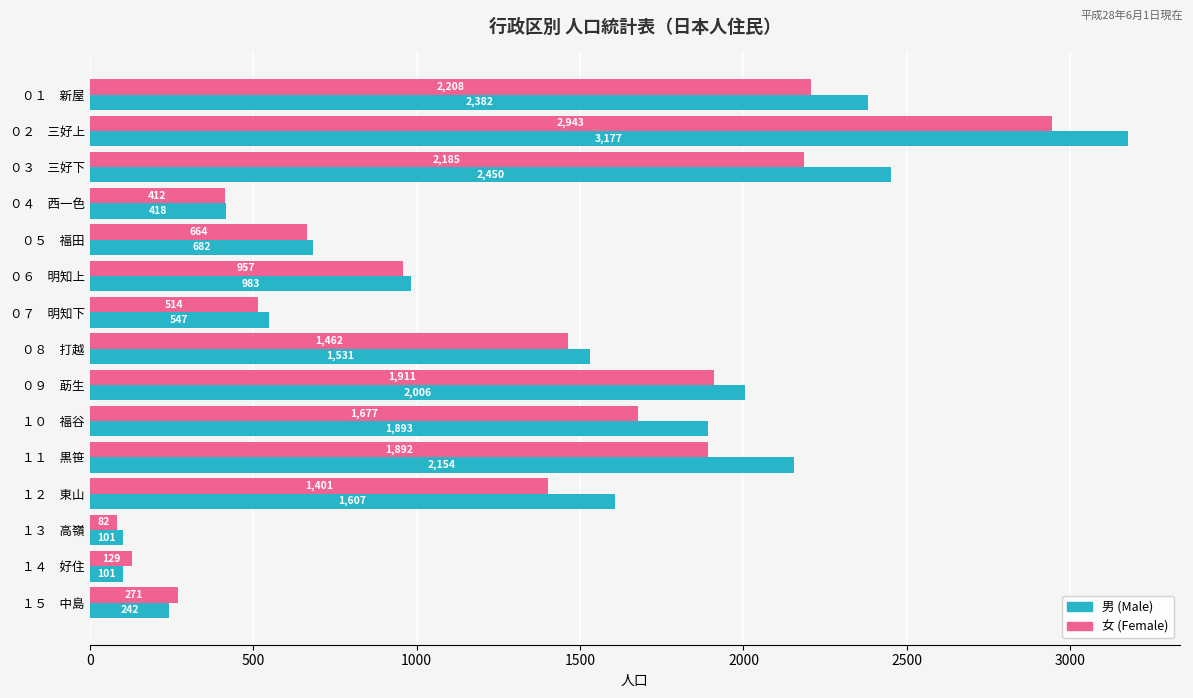

What is the total value across all series at ０５　福田?

1346